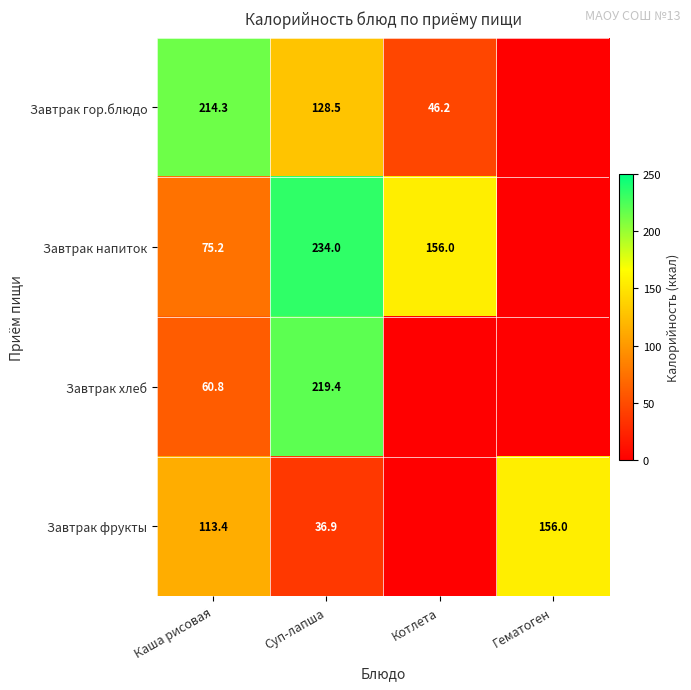

Is the value of Завтрак хлеб at Суп-лапша greater than the value of Завтрак фрукты at Каша рисовая?

Yes